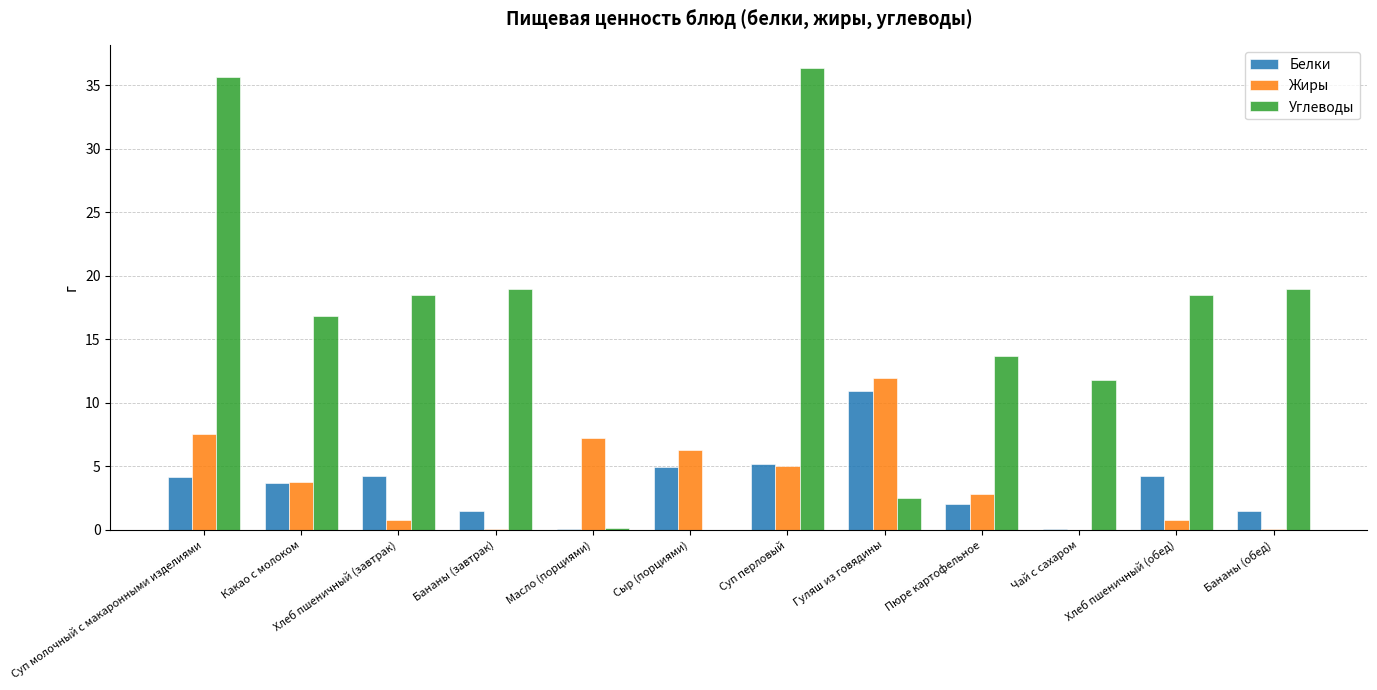

How many groups of bars are there?

12